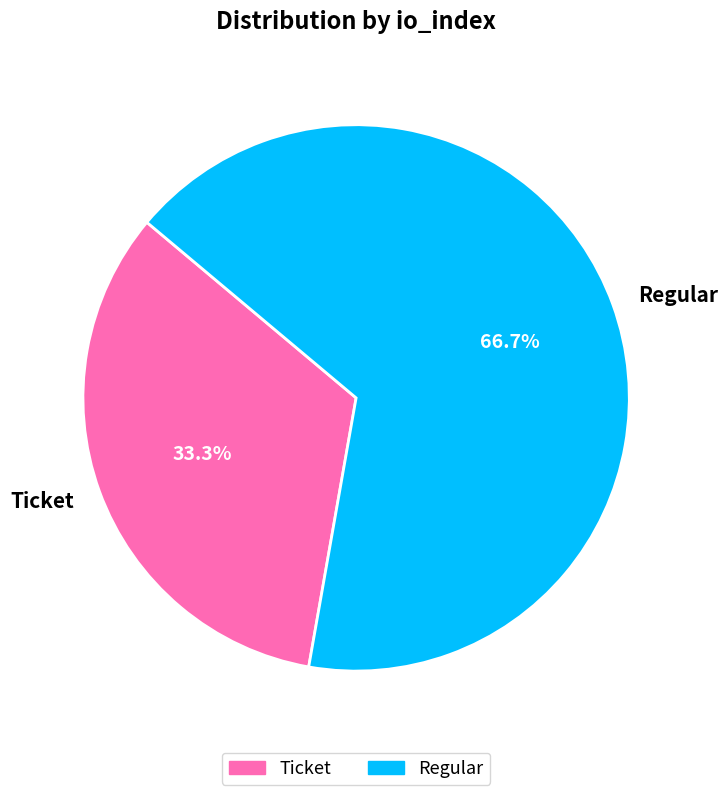

To the nearest percent, what is the combined percentage of Regular and Ticket?

100%